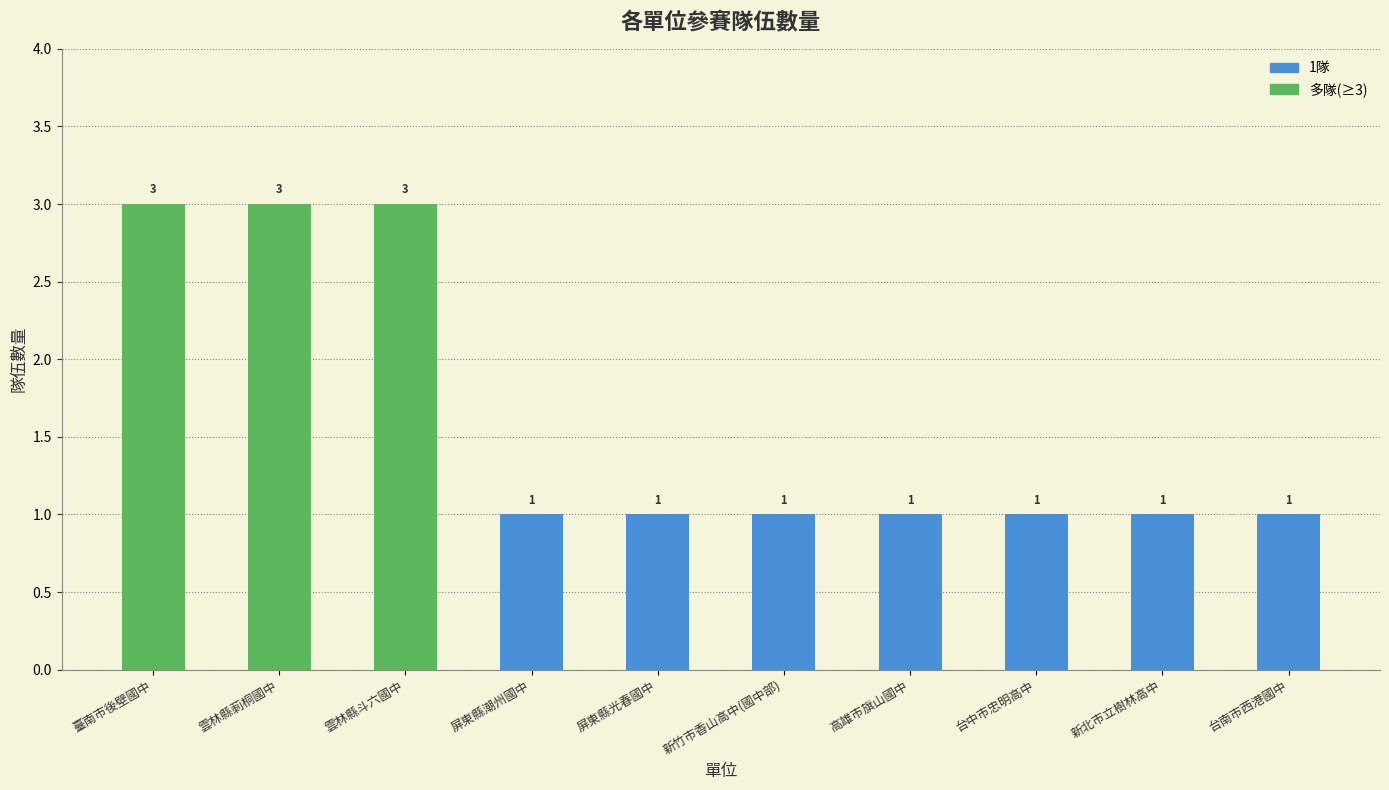

What is the ratio of the value at 高雄市旗山國中 to the value at 屏東縣光春國中?

1.0